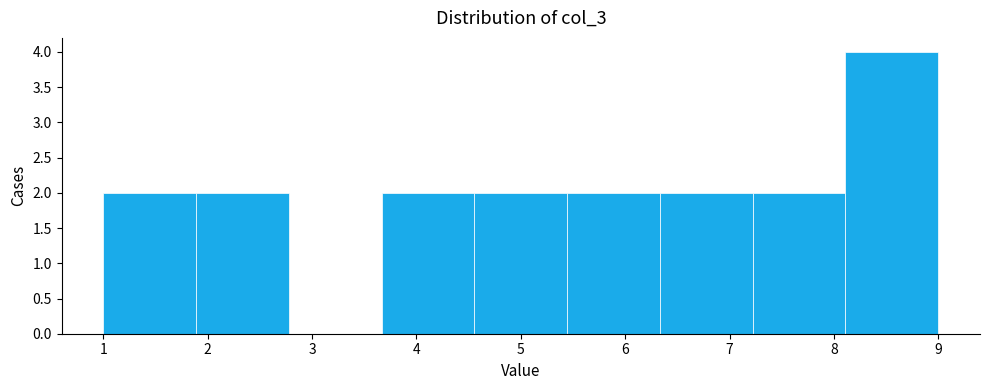

How tall is the bar that spans 5.4 to 6.3 on the x-axis? Neither the bar edges nor the heights are printed on the chart, so give them approximately, as read against the axes.

2